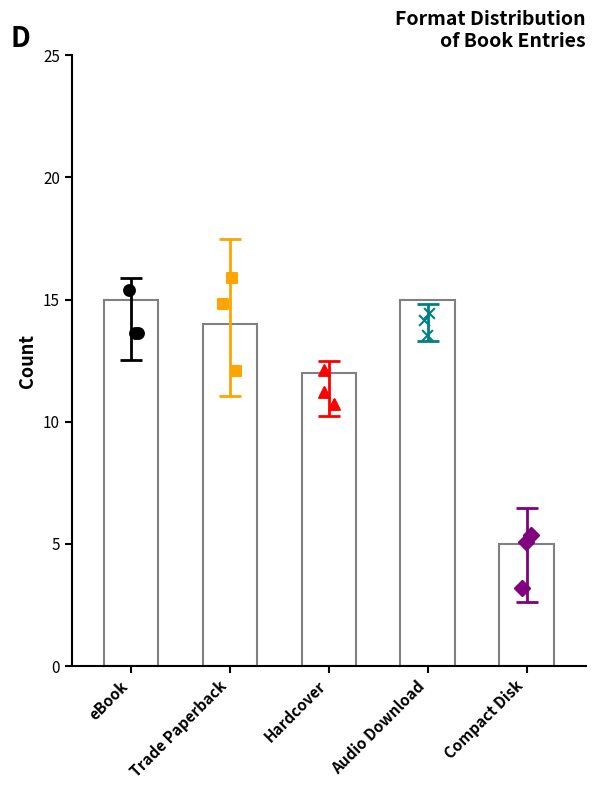

Approximately how many times larger is the value at Hardcover compared to Trade Paperback?

0.9